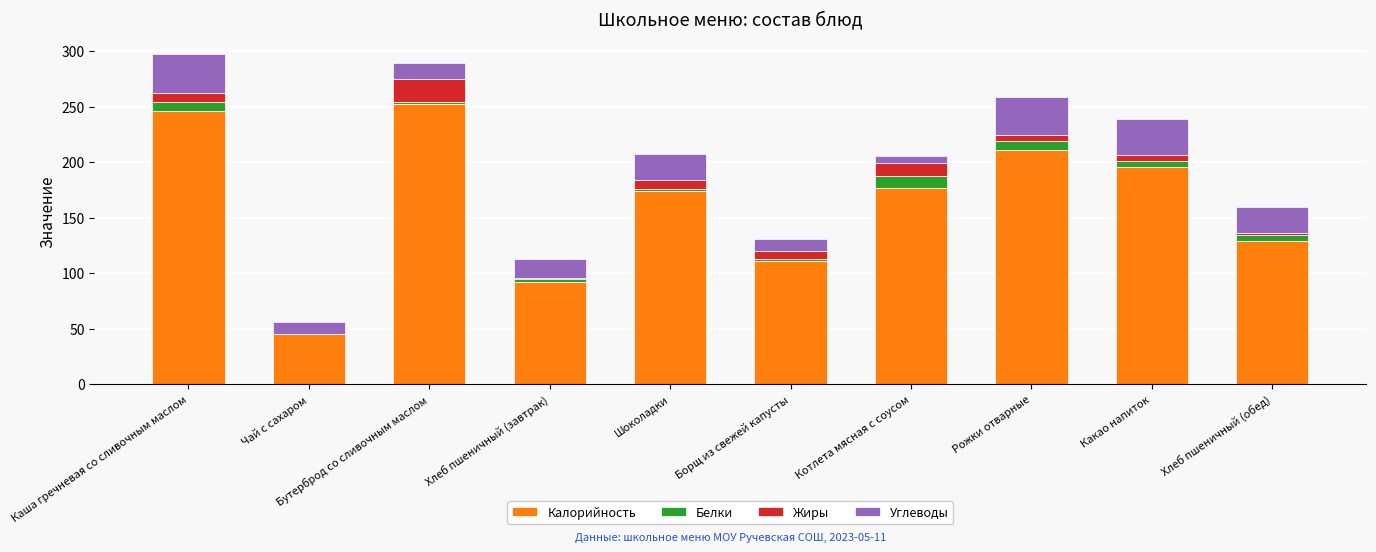

The Калорийность series shows 204.2 at Хлеб пшеничный (обед). True or false?

False